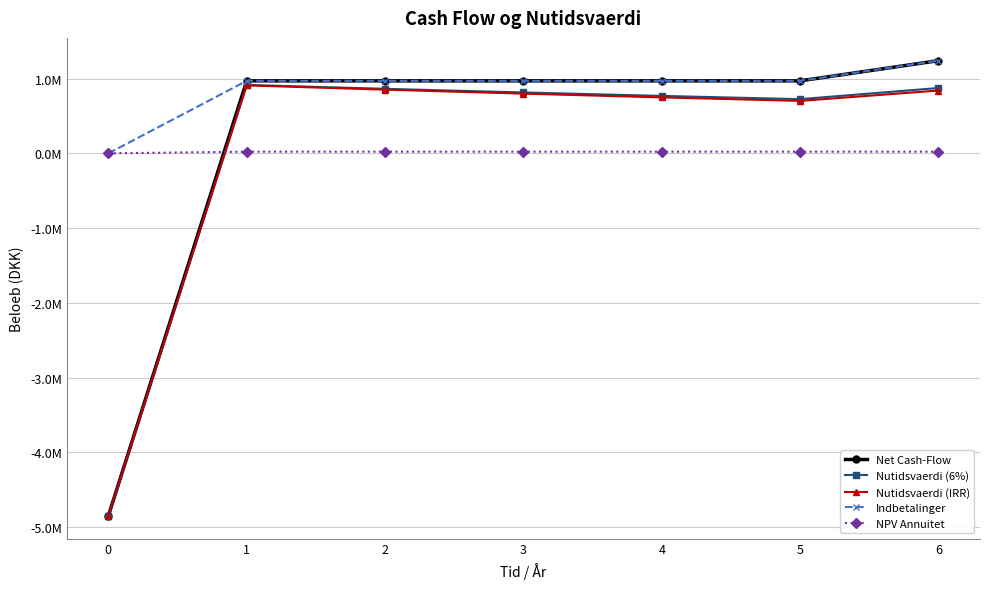

What are all the series names shown in the legend?

Net Cash-Flow, Nutidsvaerdi (6%), Nutidsvaerdi (IRR), Indbetalinger, NPV Annuitet